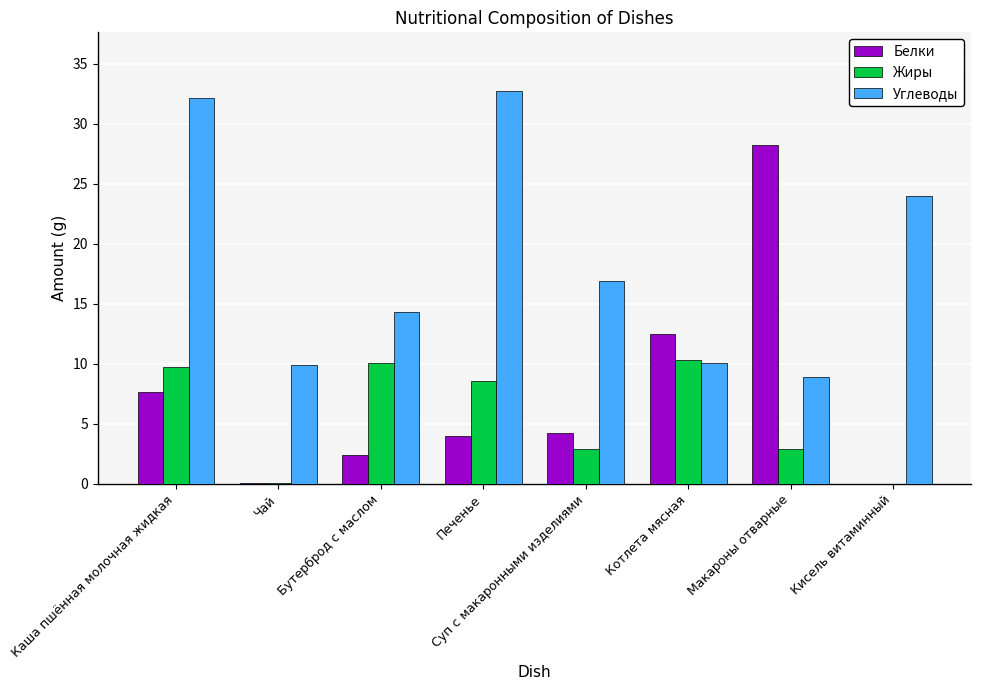

What is the sum of all Белки values?

59.0